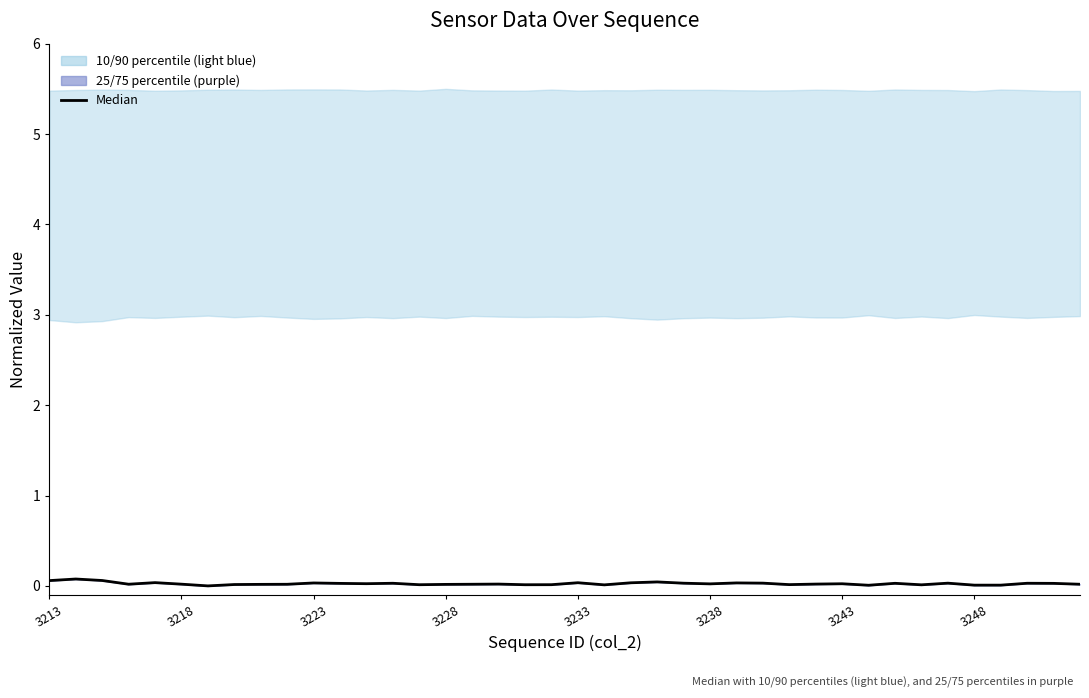

The chart shows a value of 0.0 at 34. True or false?

True